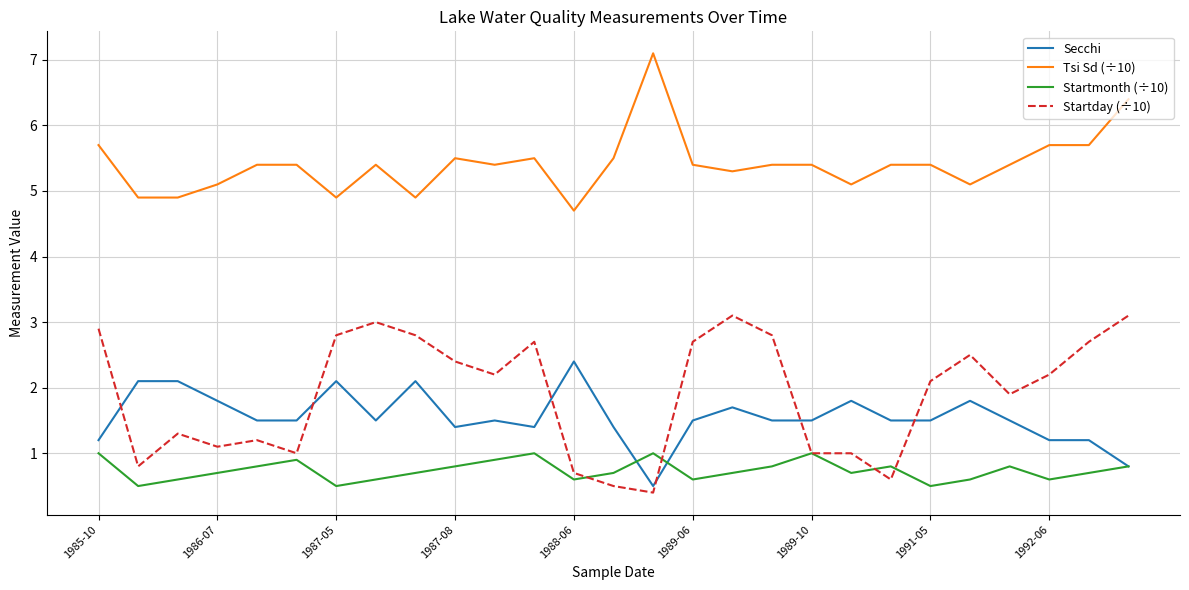

At how many categories does at least one series exceed 1?

27